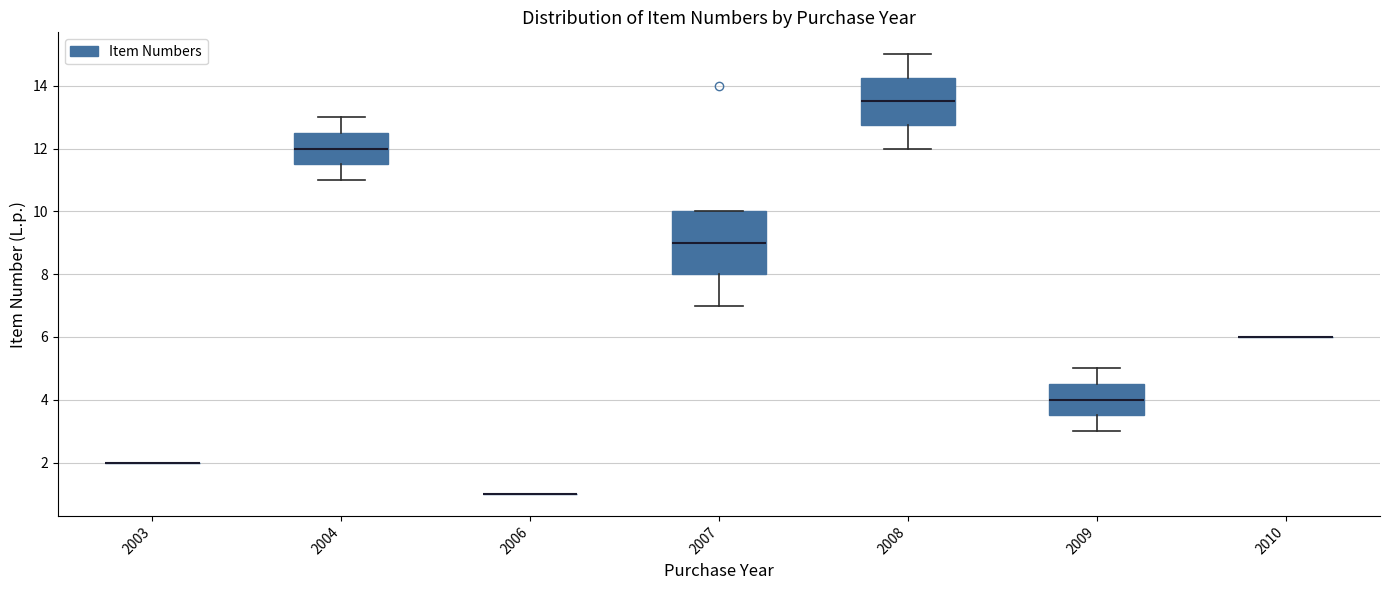

Reading left to right, transcribe this box plot: for each box, give where its median line is, the range the box spans, and where its two whiskers end, as read against the y-axis. The values are not printed on the chart, so give them approximately, as read against the axis.

2003: box collapsed to a line at 2.0, whiskers 2.0 to 2.0
2004: median 12.0, box 11.6 to 12.6, whiskers 11.0 to 13.0
2006: box collapsed to a line at 1.0, whiskers 1.0 to 1.0
2007: median 9.0, box 8.0 to 10.0, whiskers 7.0 to 10.0
2008: median 13.6, box 12.8 to 14.2, whiskers 12.0 to 15.0
2009: median 4.0, box 3.6 to 4.6, whiskers 3.0 to 5.0
2010: box collapsed to a line at 6.0, whiskers 6.0 to 6.0